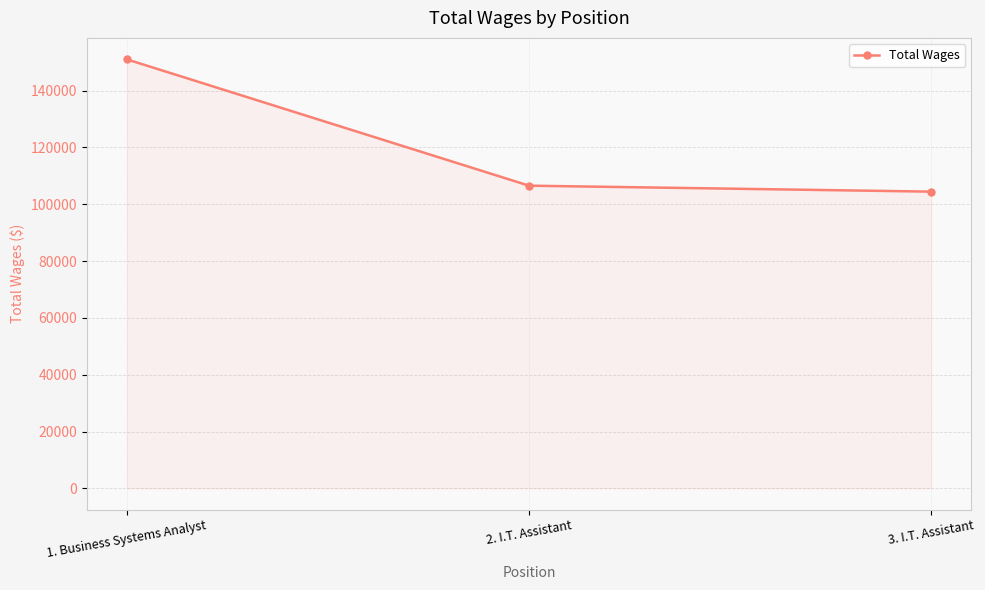

At which category does the chart reach its peak across all series?

1. Business Systems Analyst